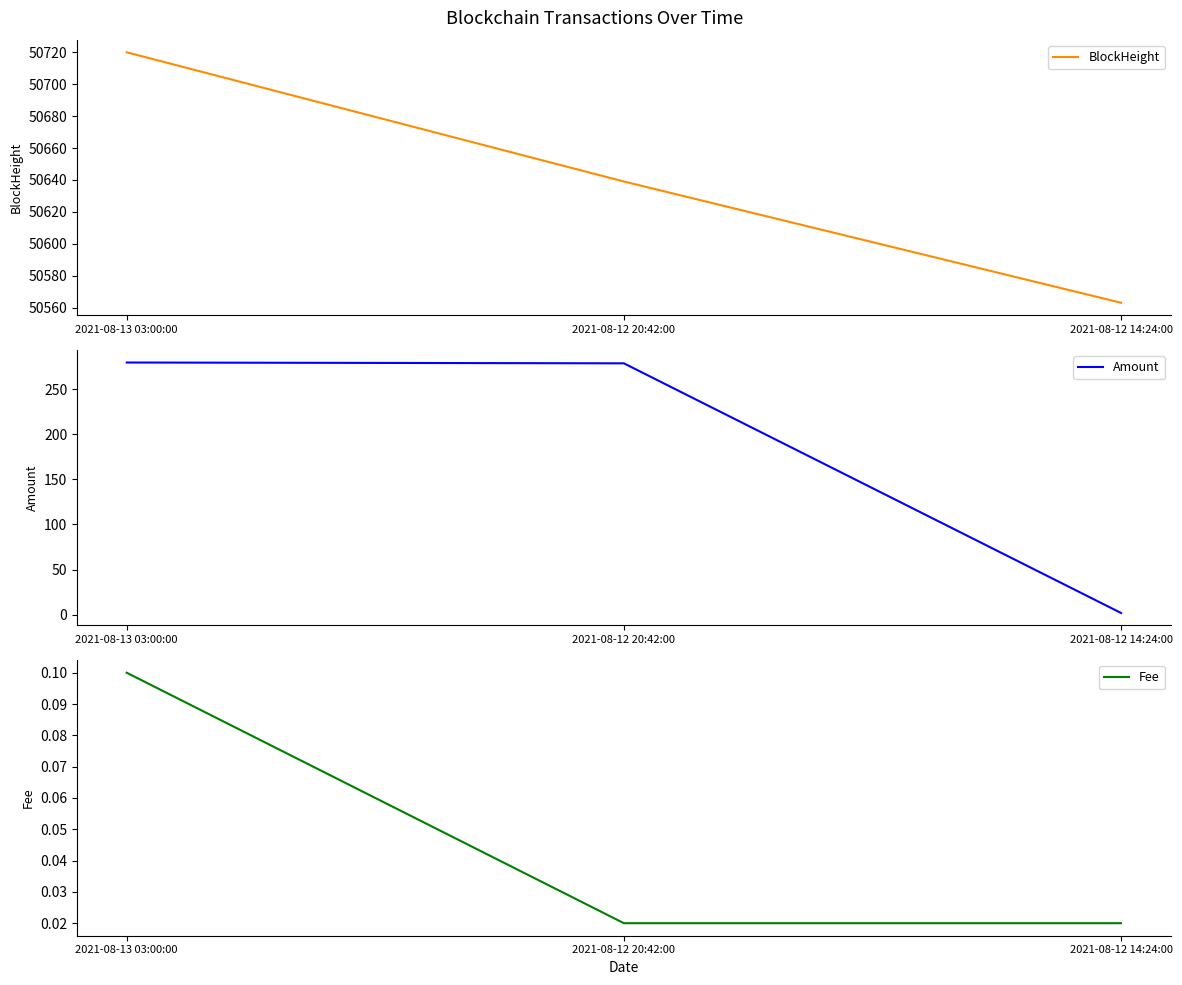

What is the difference between the maximum and minimum values in the Fee series?

0.1